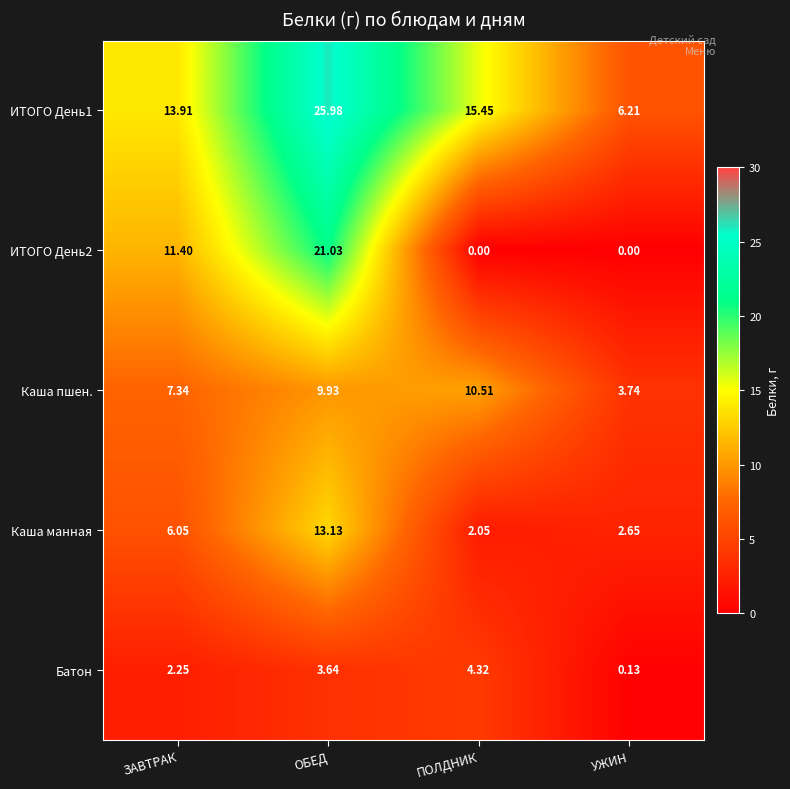

At which label does ИТОГО День1 reach its peak?

ОБЕД